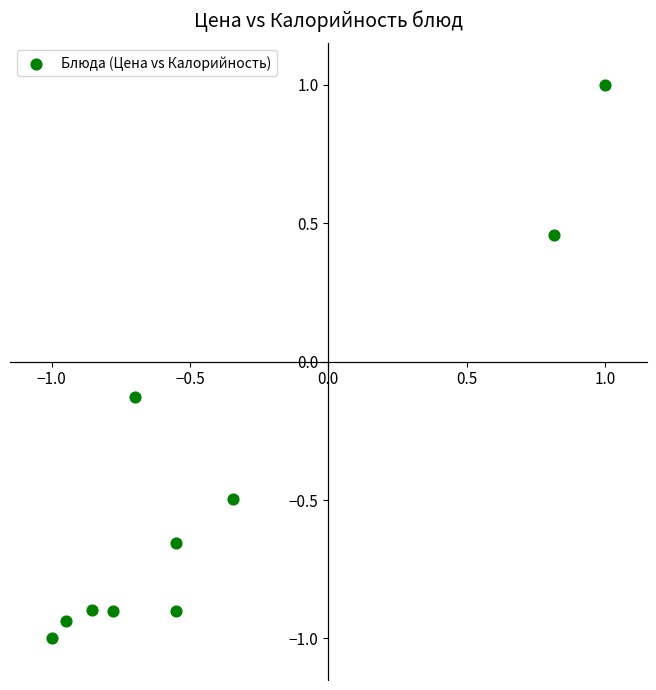

What is the range of Y values (max minus min)?

2.0